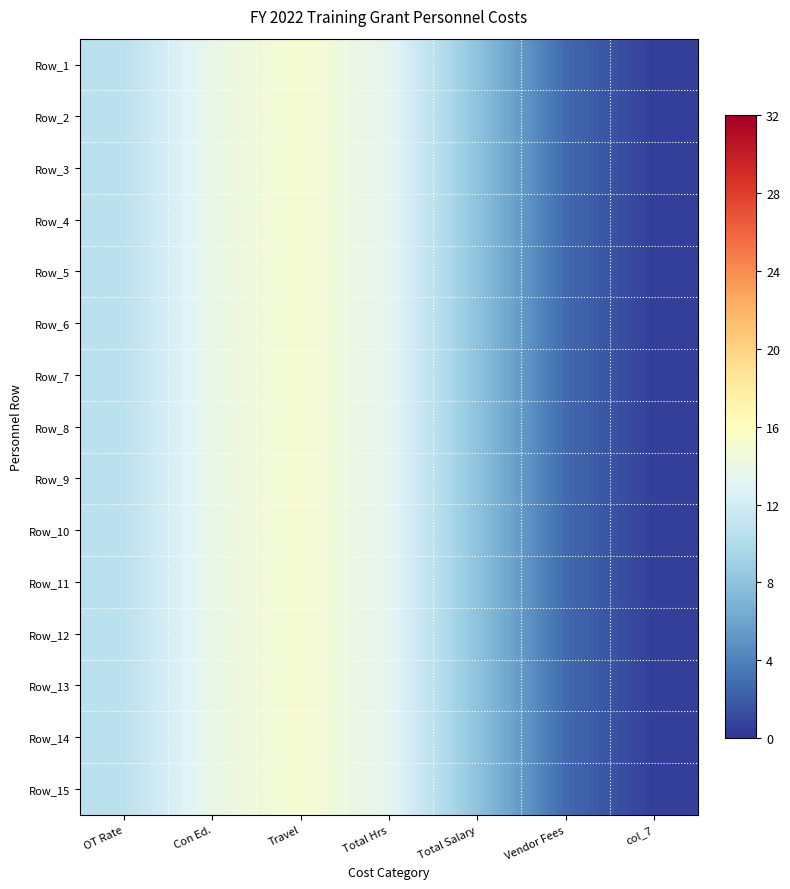

Which category has the highest value across all series?

Travel